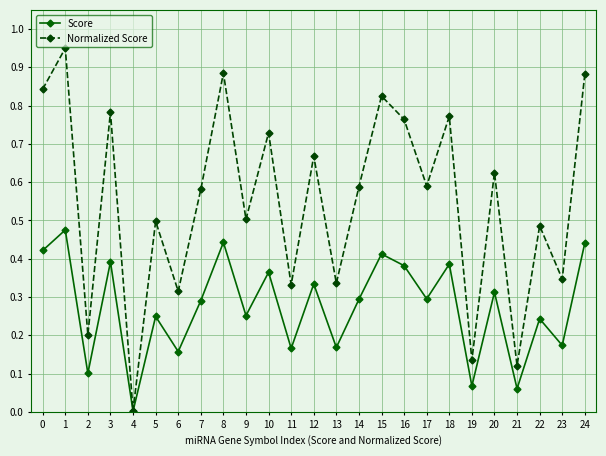

Which label corresponds to the smallest value in the chart?

4